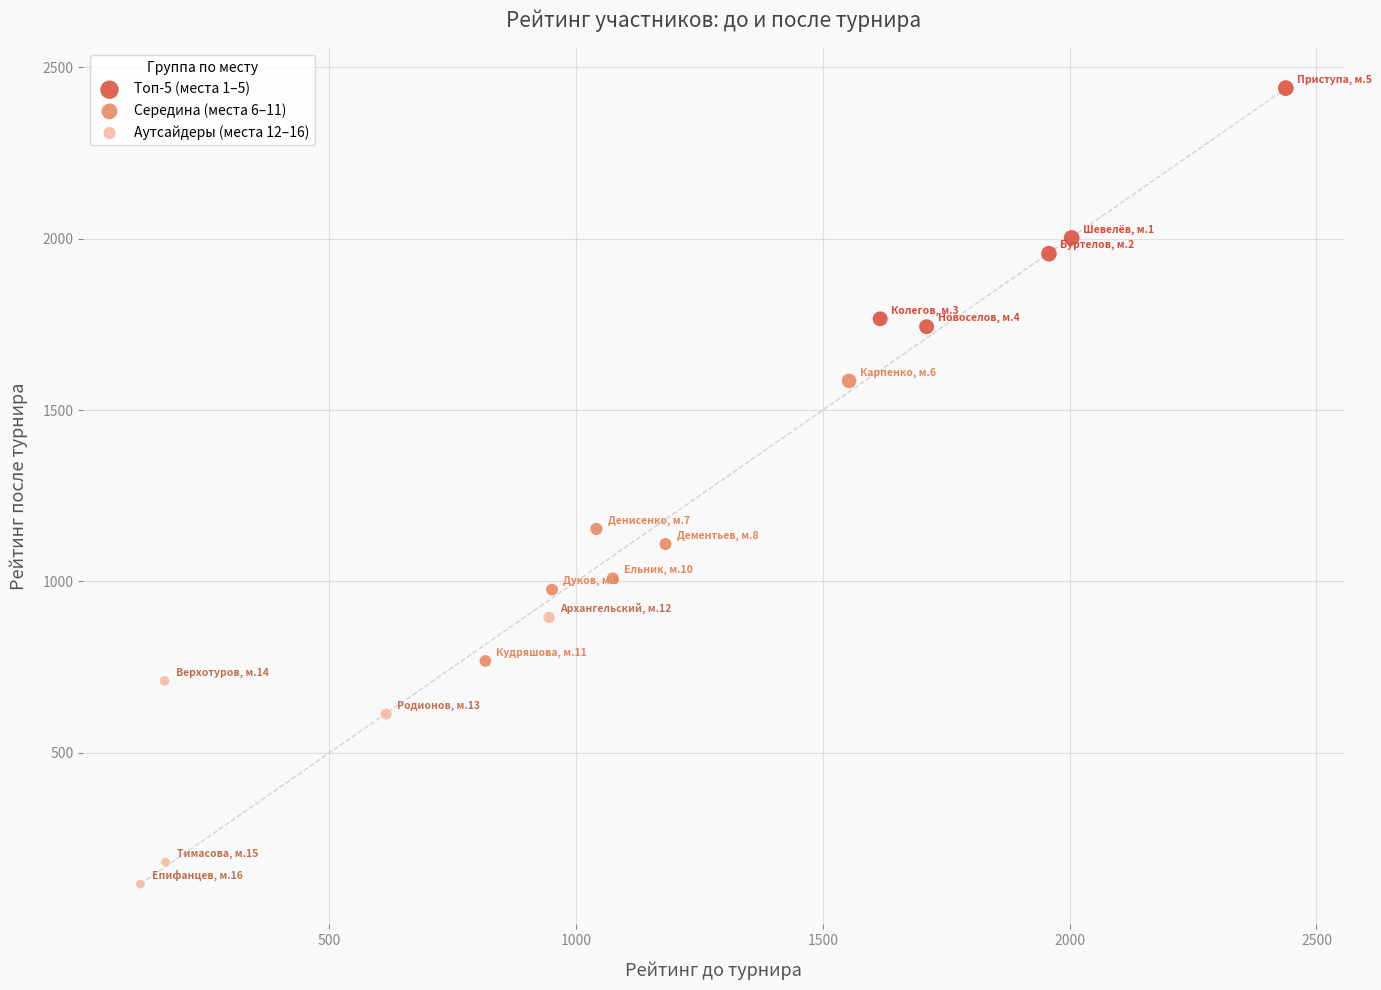

Which series contains the highest Y value?

Топ-5 (места 1–5)